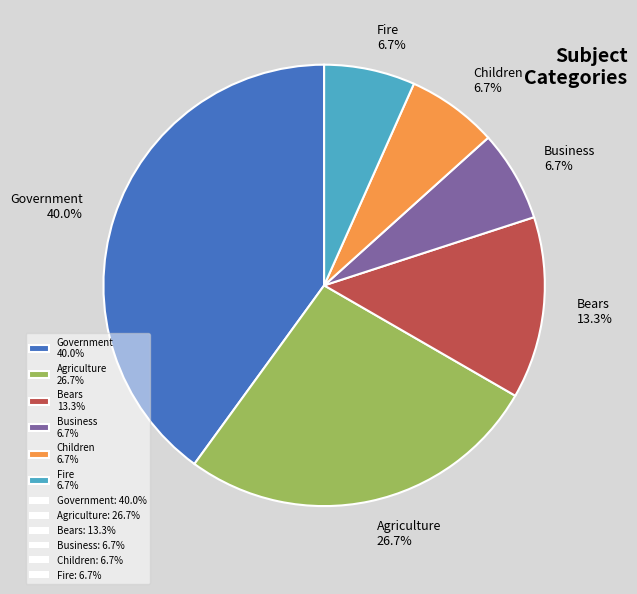

Is there any slice that represents more than half of the pie?

No